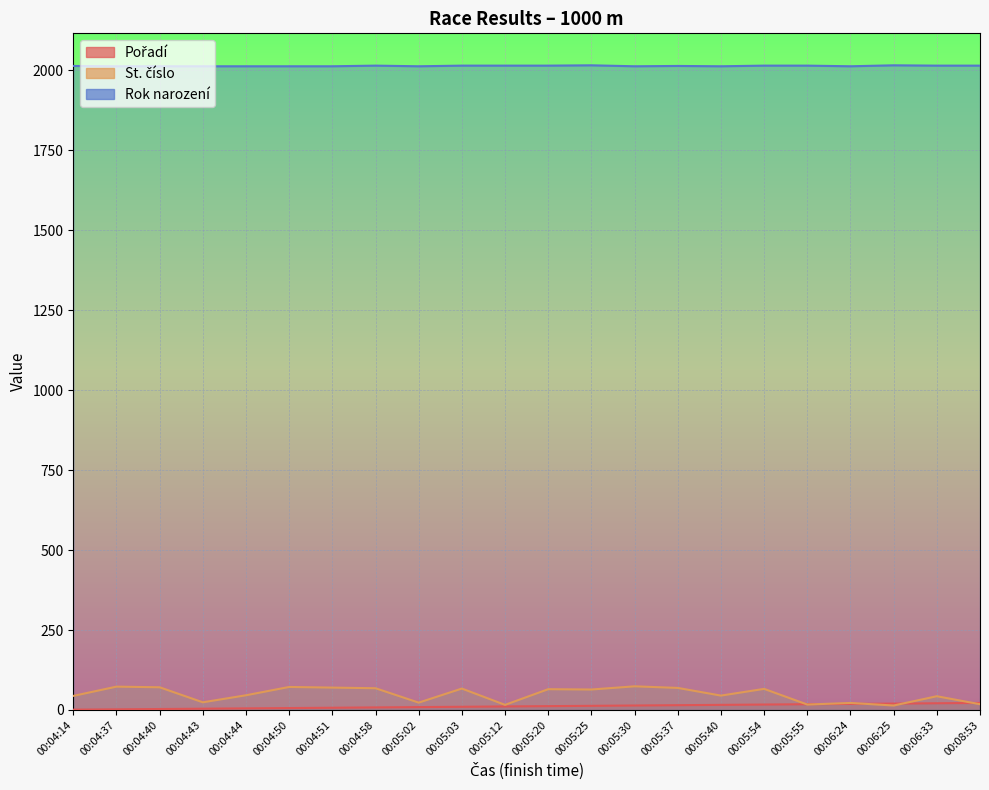

The value of Pořadí at 00:05:37 is 15. True or false?

True